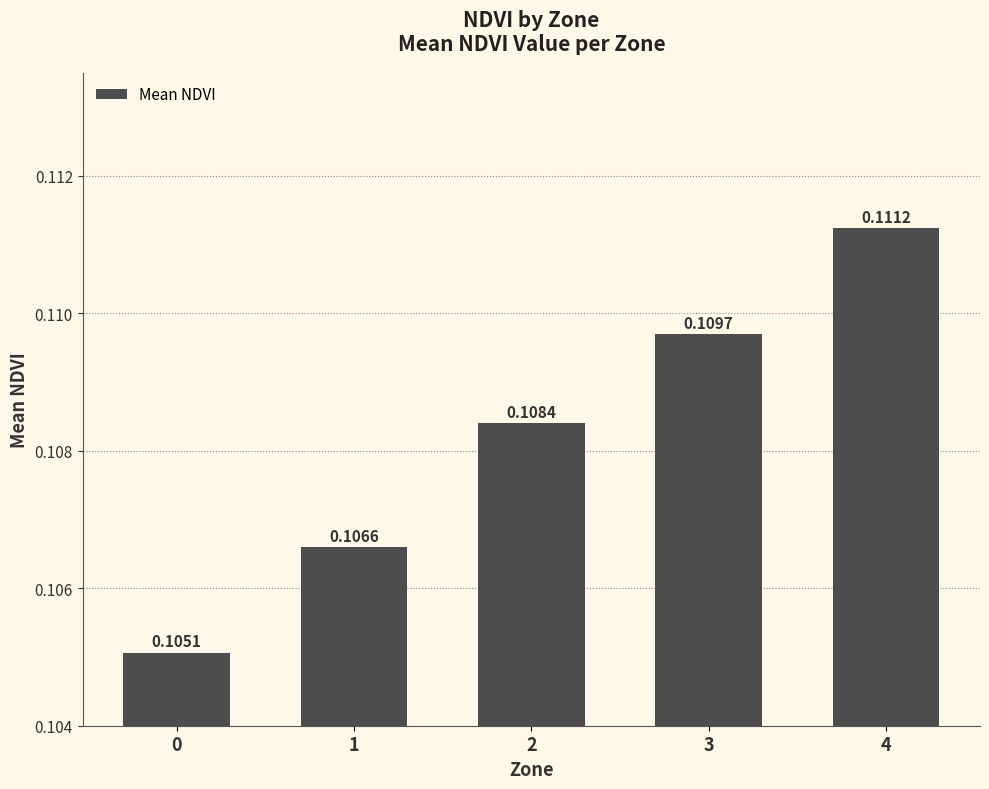

Which has a higher value, 0 or 4?

4